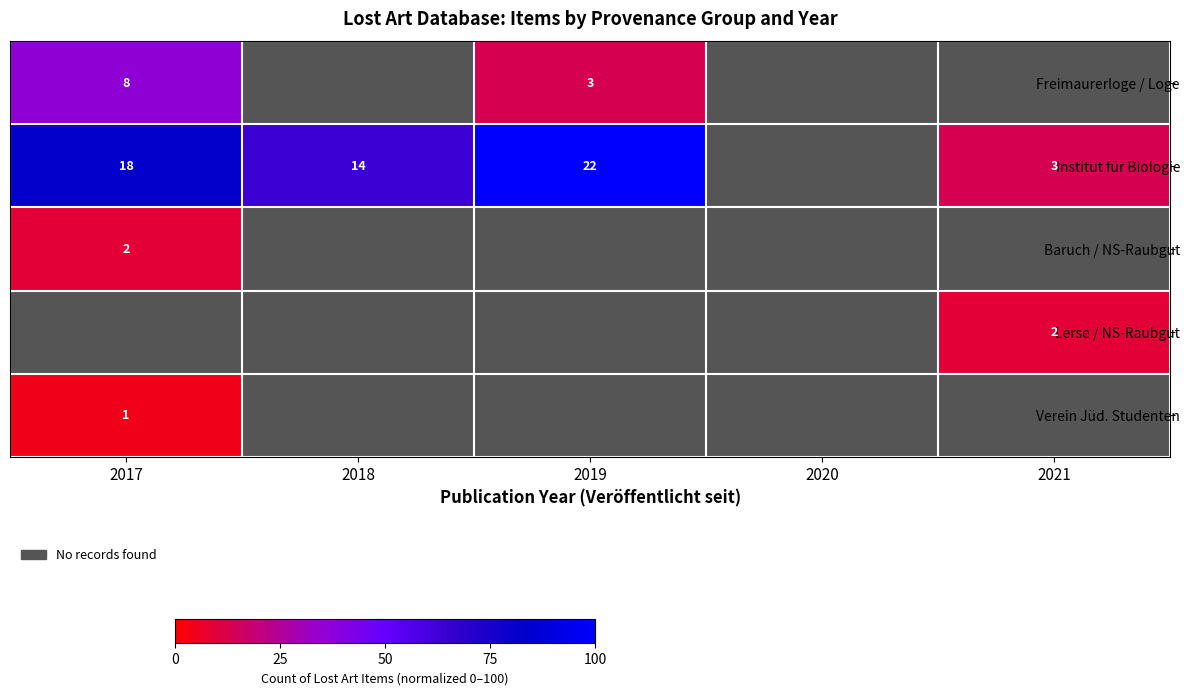

How many values in Baruch / NS-Raubgut are above zero?

1